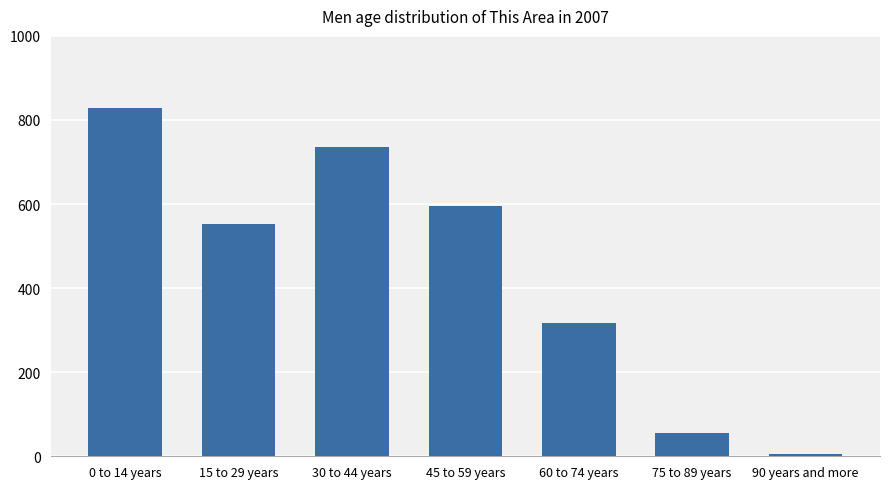

What is the minimum value shown in the chart?

5